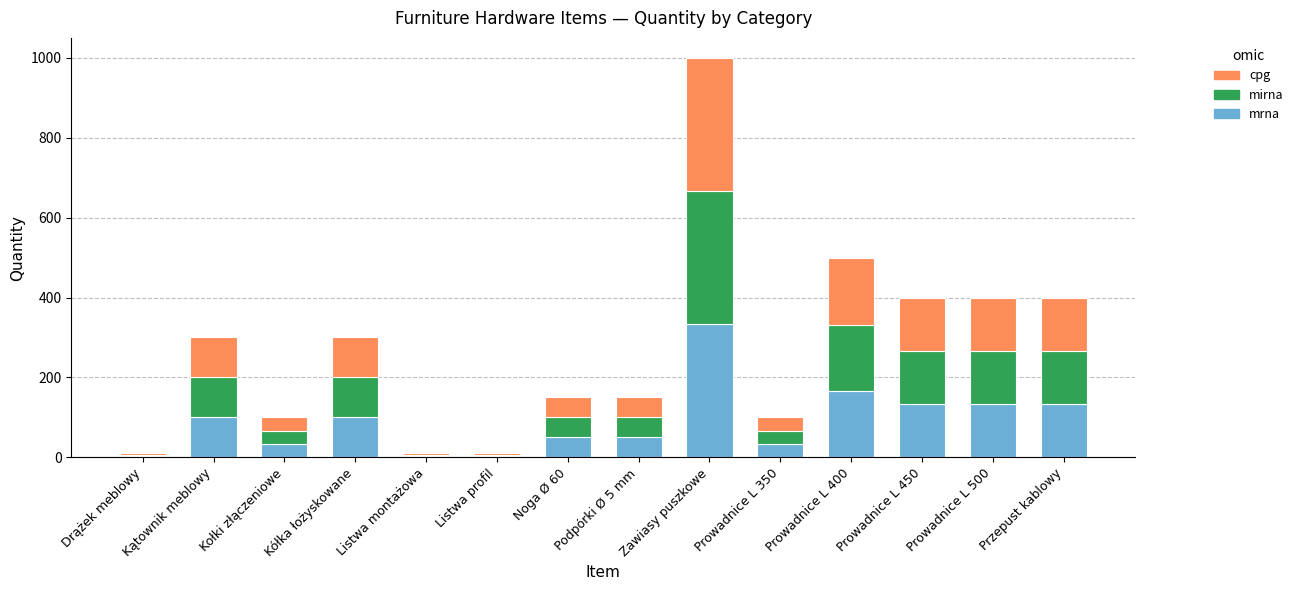

At which category is the sum across all series the highest?

Zawiasy puszkowe